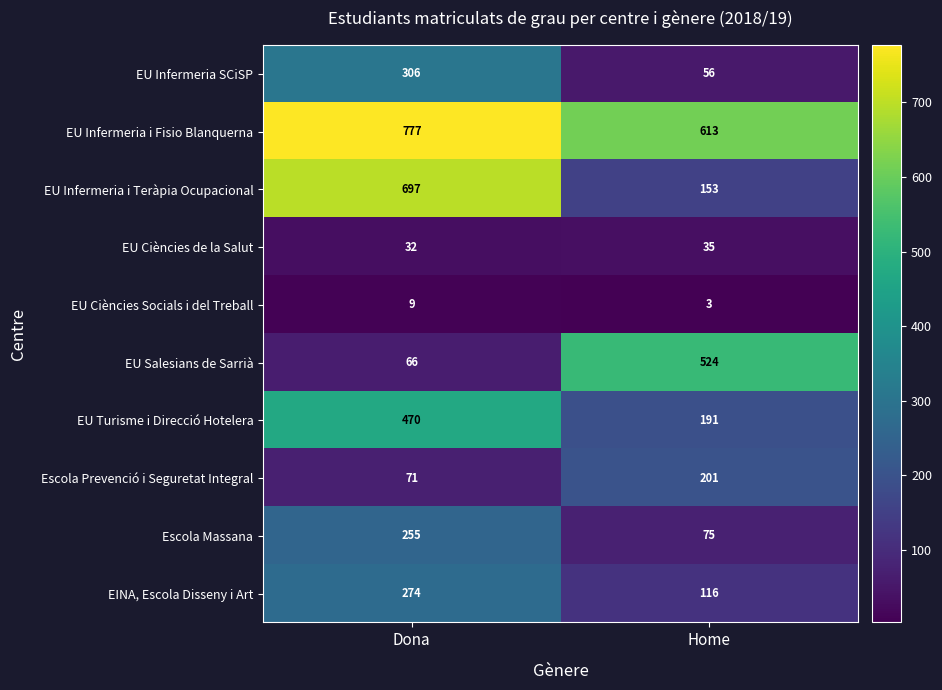

What is the difference between the maximum and minimum values in the EU Infermeria i Fisio Blanquerna series?

164